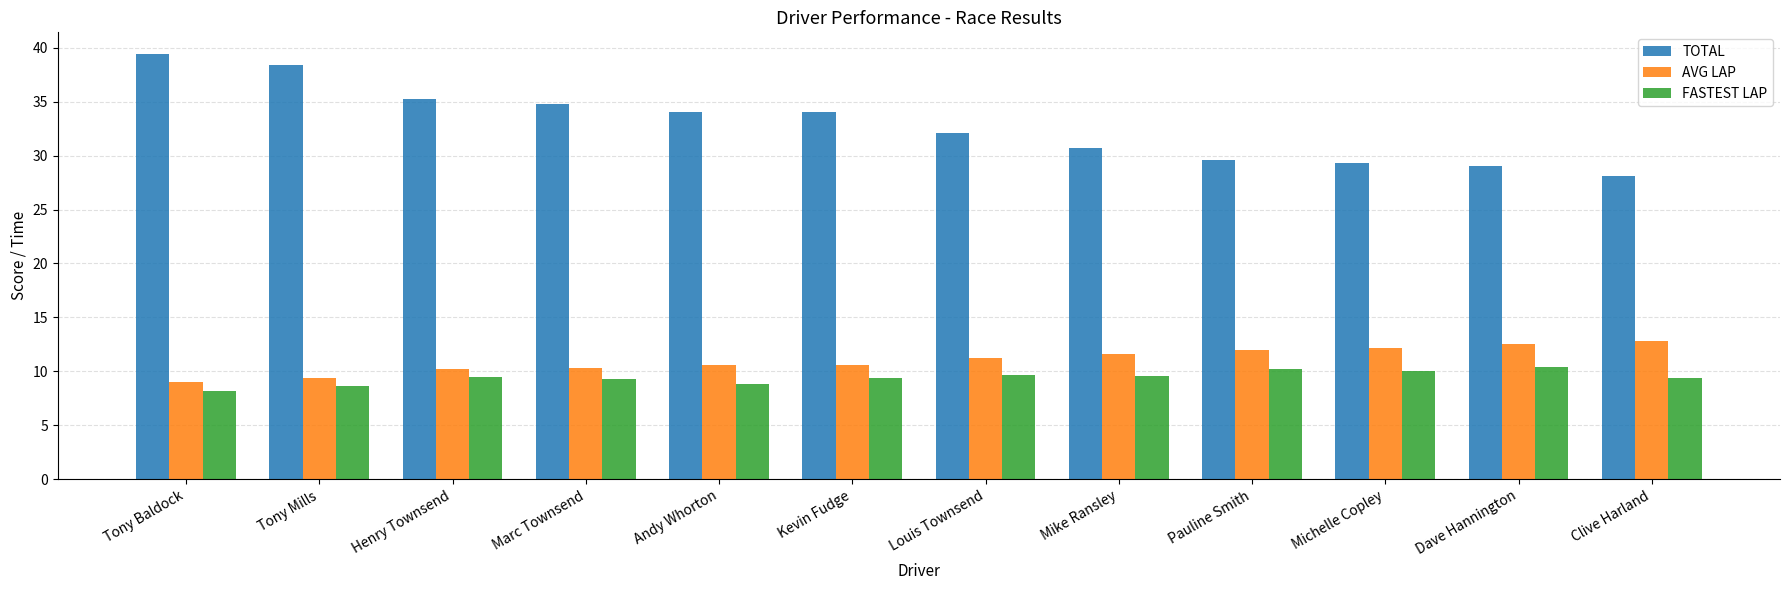

What is the approximate value of AVG LAP at Henry Townsend?

10.2